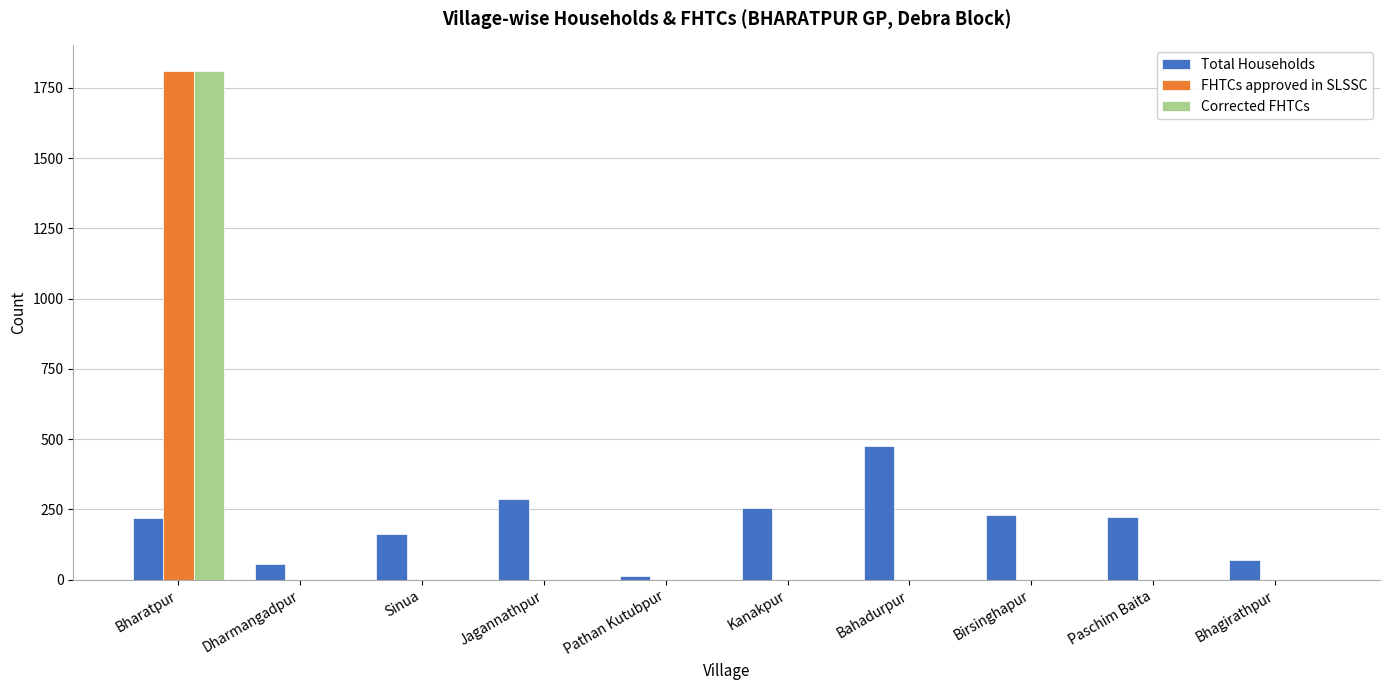

What is the maximum value shown in the chart?

1811